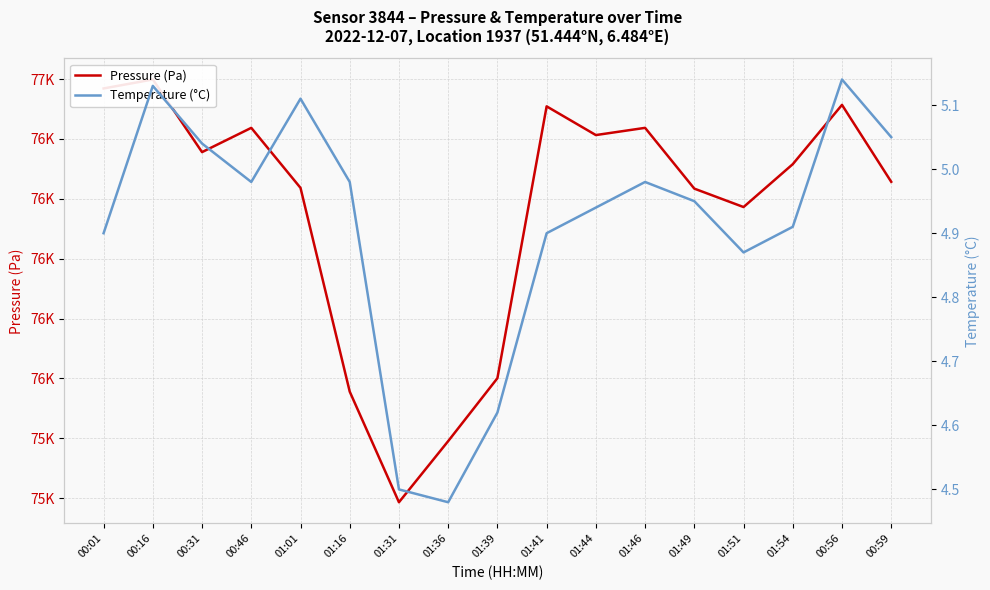

Which category has the lowest value in the Temperature (°C) series?

01:36